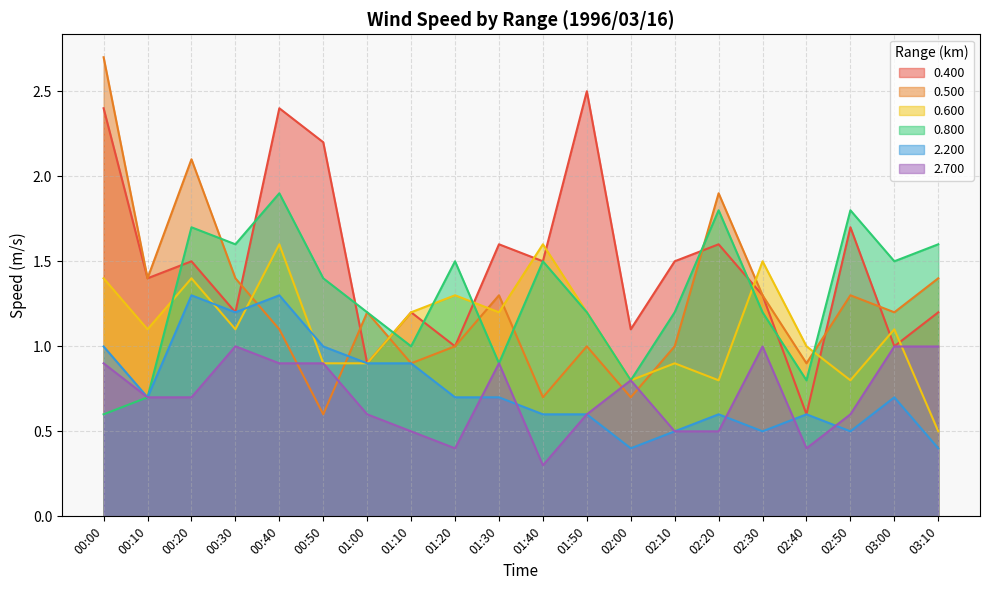

How many data points in 0.800 are less than 1?

5